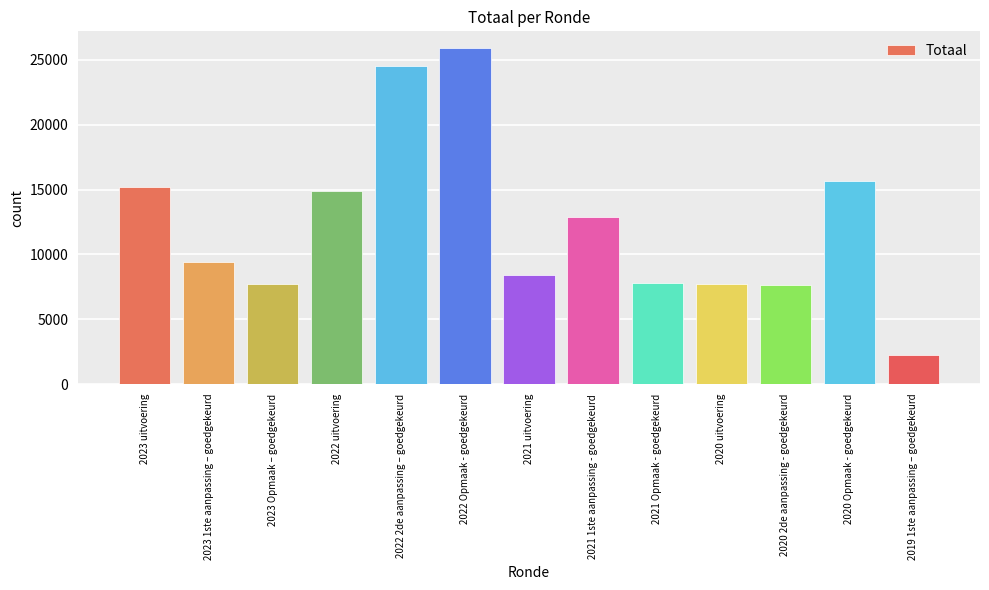

What is the greatest value displayed?

25905